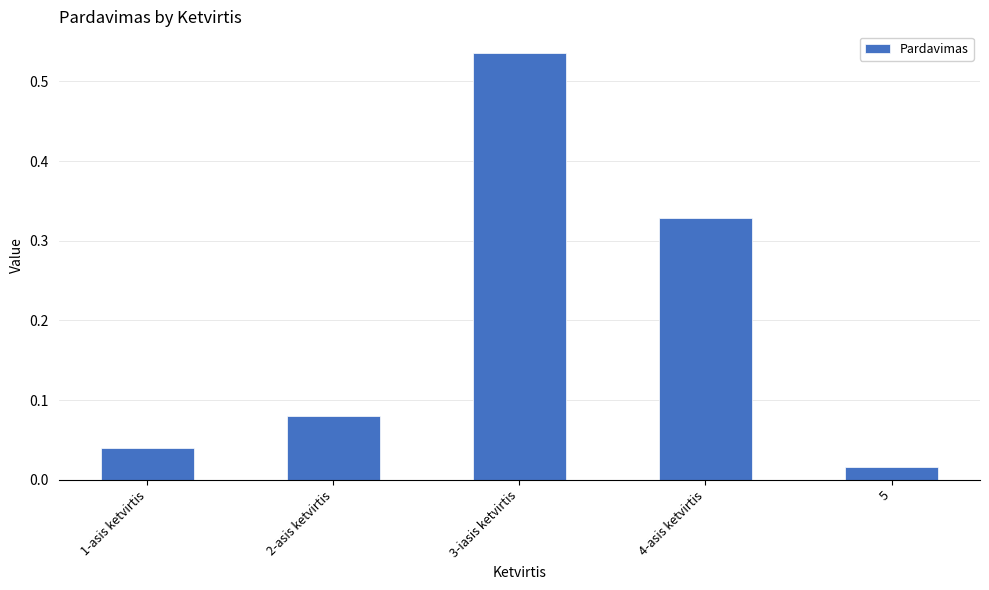

What is the label of the 1st bar from the right?

5